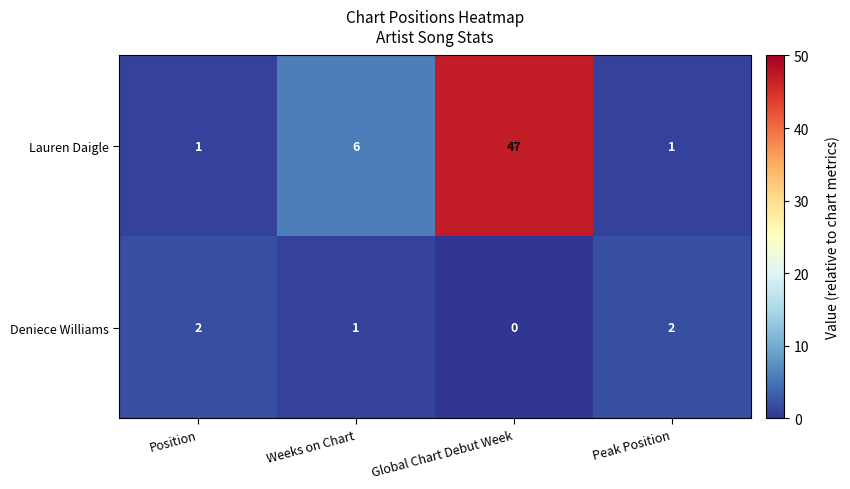

At how many categories does at least one series exceed 45?

1